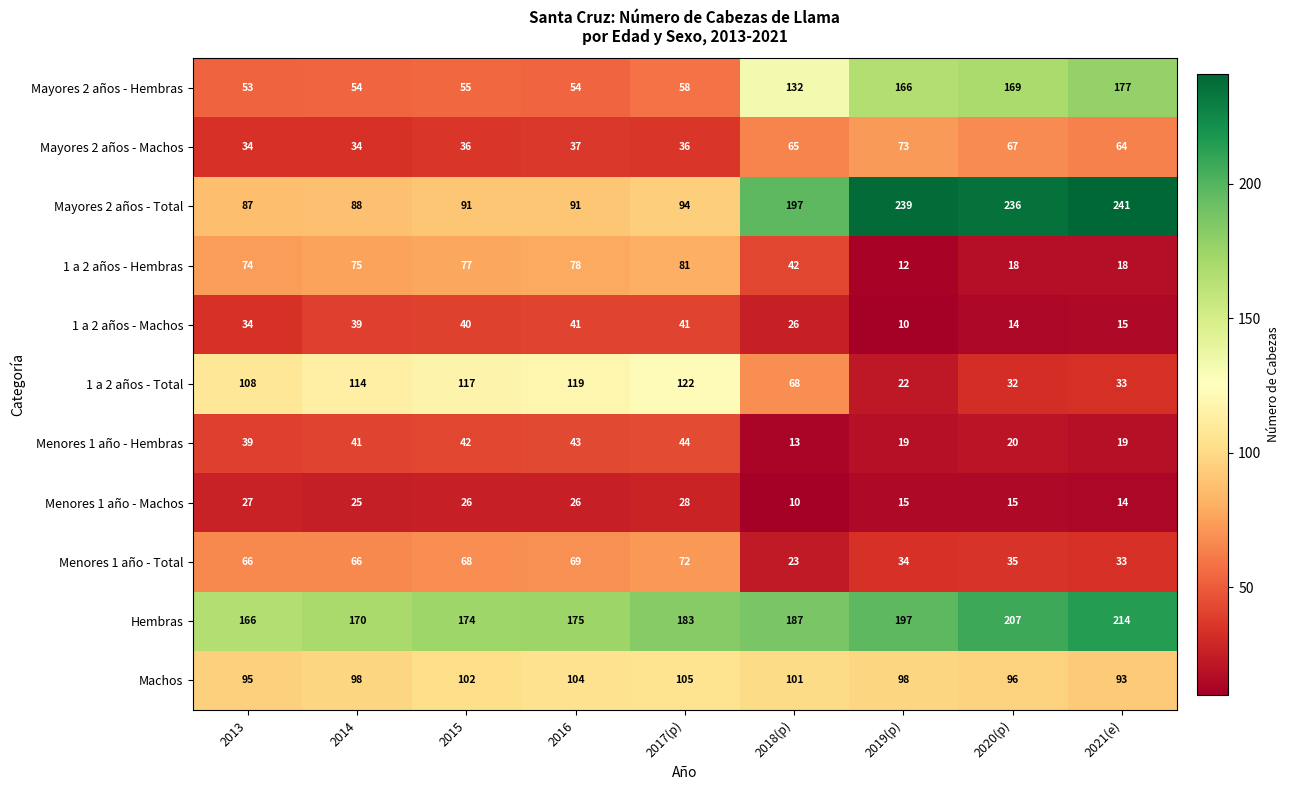

Which series has the largest range (max minus min)?

Mayores 2 años - Total